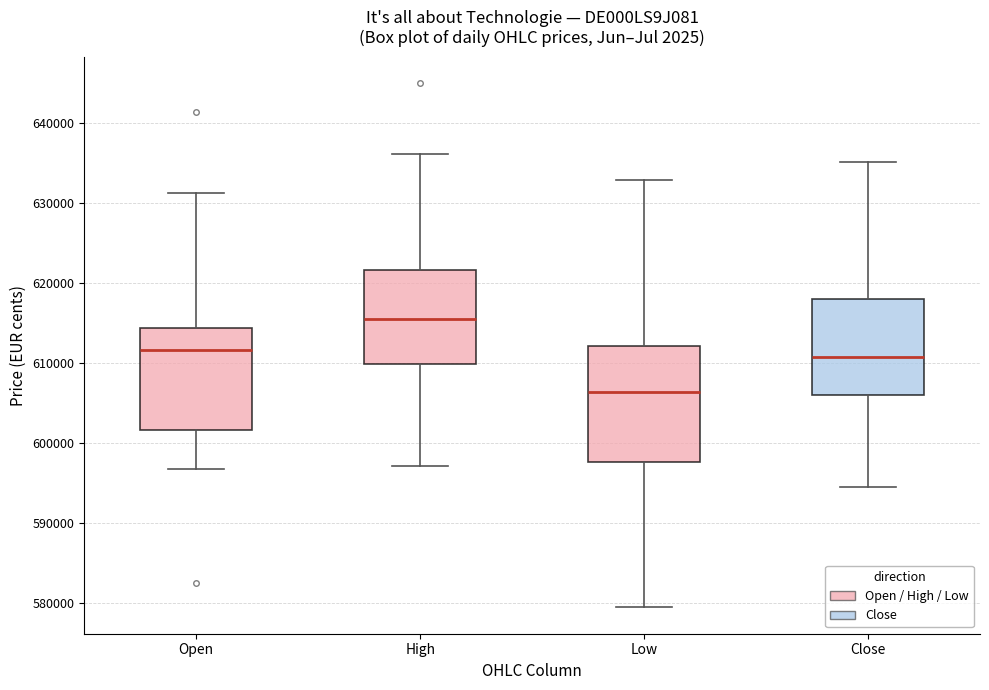

Reading left to right, transcribe this box plot: for each box, give where its median line is, the range the box spans, and where its two whiskers end, as read against the y-axis. The values are not printed on the chart, so give them approximately, as read against the axis.

Open: median 612000, box 602000 to 614000, whiskers 597000 to 631000
High: median 616000, box 610000 to 622000, whiskers 597000 to 636000
Low: median 606000, box 598000 to 612000, whiskers 579000 to 633000
Close: median 611000, box 606000 to 618000, whiskers 595000 to 635000